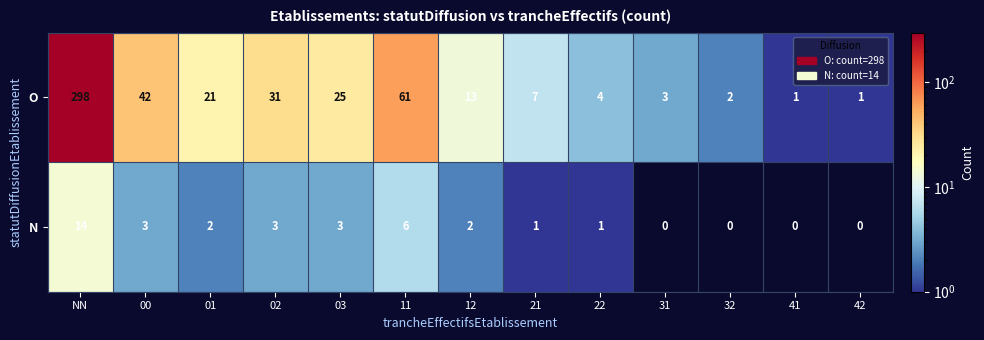

Reading left to right, what are all the values shown in this chart?

O: 298	42	21	31	25	61	13	7	4	3	2	1	1
N: 14	3	2	3	3	6	2	1	1	0	0	0	0